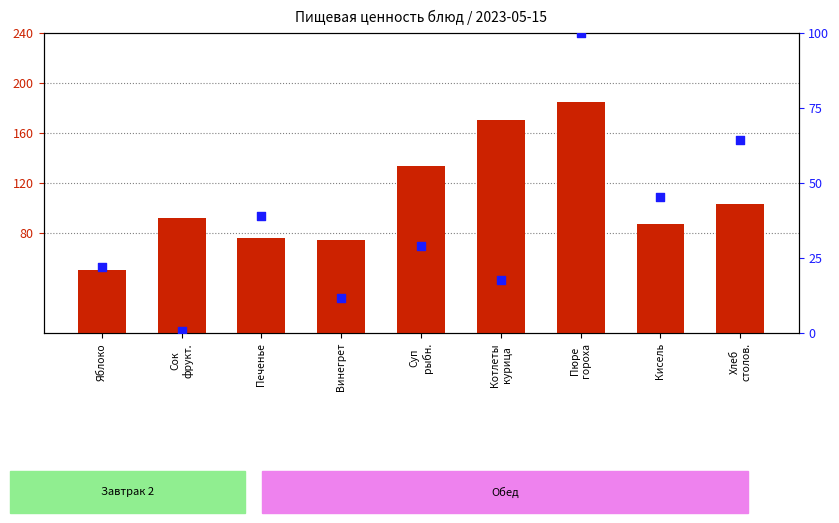

At how many categories does at least one series exceed 3?

9